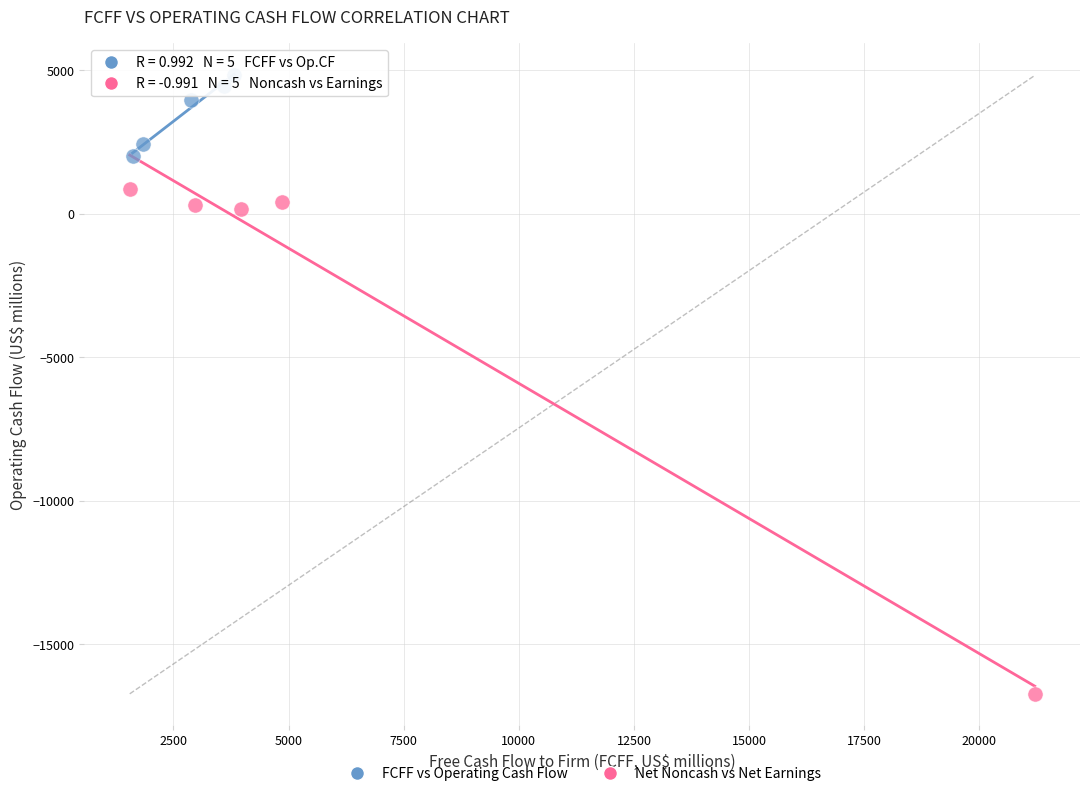

Which series has the largest Y range (max minus min)?

Net Noncash vs Net Earnings